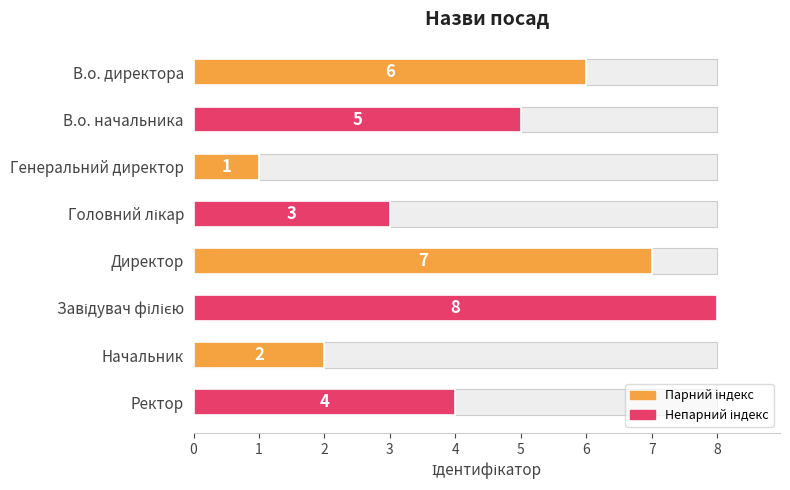

What is the change in value from Генеральний директор to Ректор?

+3